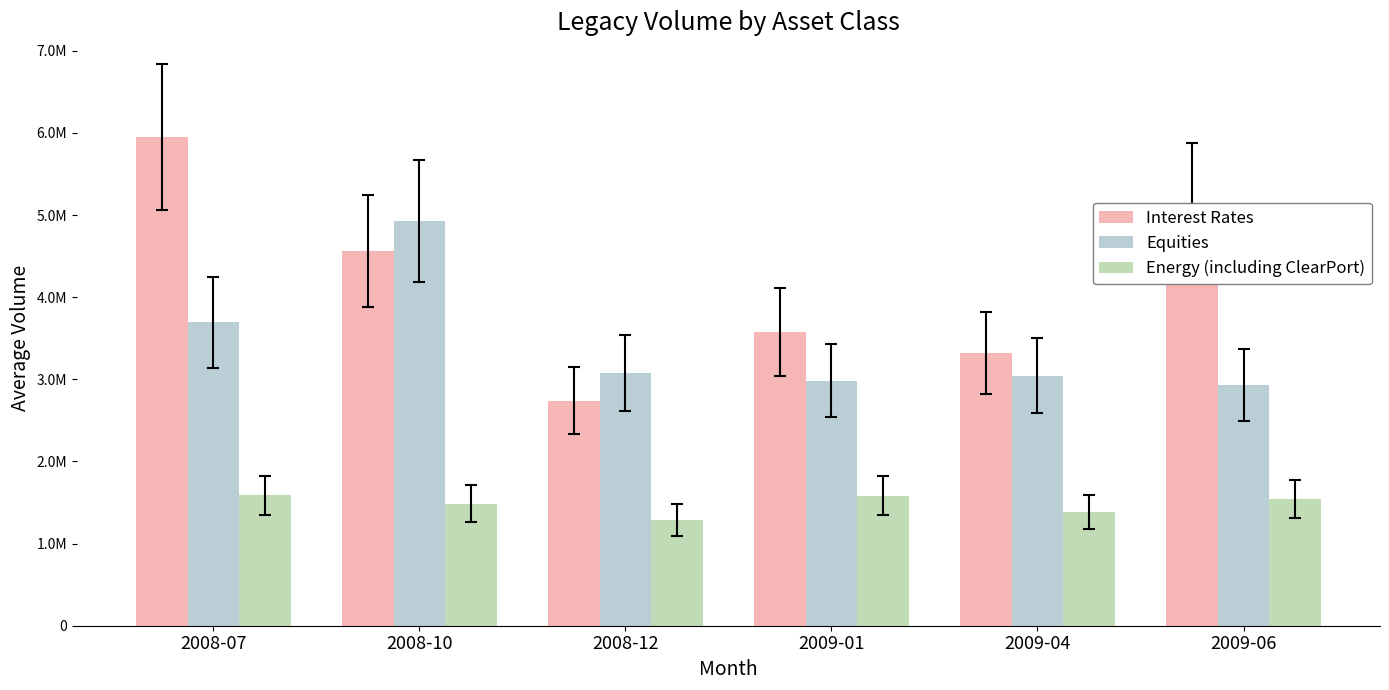

Reading left to right, what are all the values shown in this chart?

Interest Rates: 2008-07=5952191.5	2008-10=4565722.3	2008-12=2740980.8	2009-01=3576917.1	2009-04=3320850.4	2009-06=5106545.1
Equities: 2008-07=3693211.7	2008-10=4929782.7	2008-12=3082565.1	2009-01=2985283.9	2009-04=3044583.6	2009-06=2925563.5
Energy (including ClearPort): 2008-07=1590270.3	2008-10=1487853.0	2008-12=1290081.3	2009-01=1582802.8	2009-04=1386509.8	2009-06=1538475.8